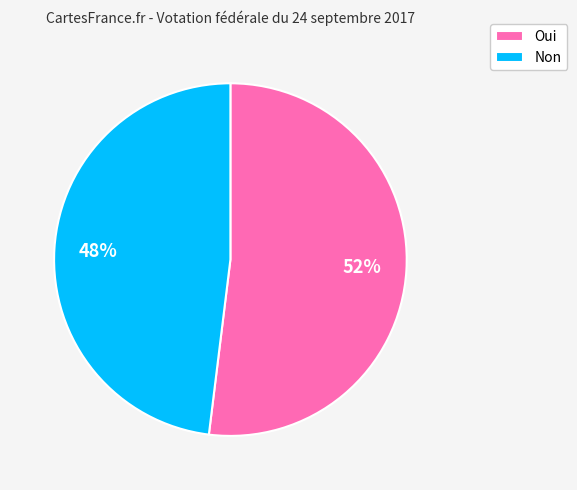

Approximately how many times larger is the value at Oui compared to Non?

1.1